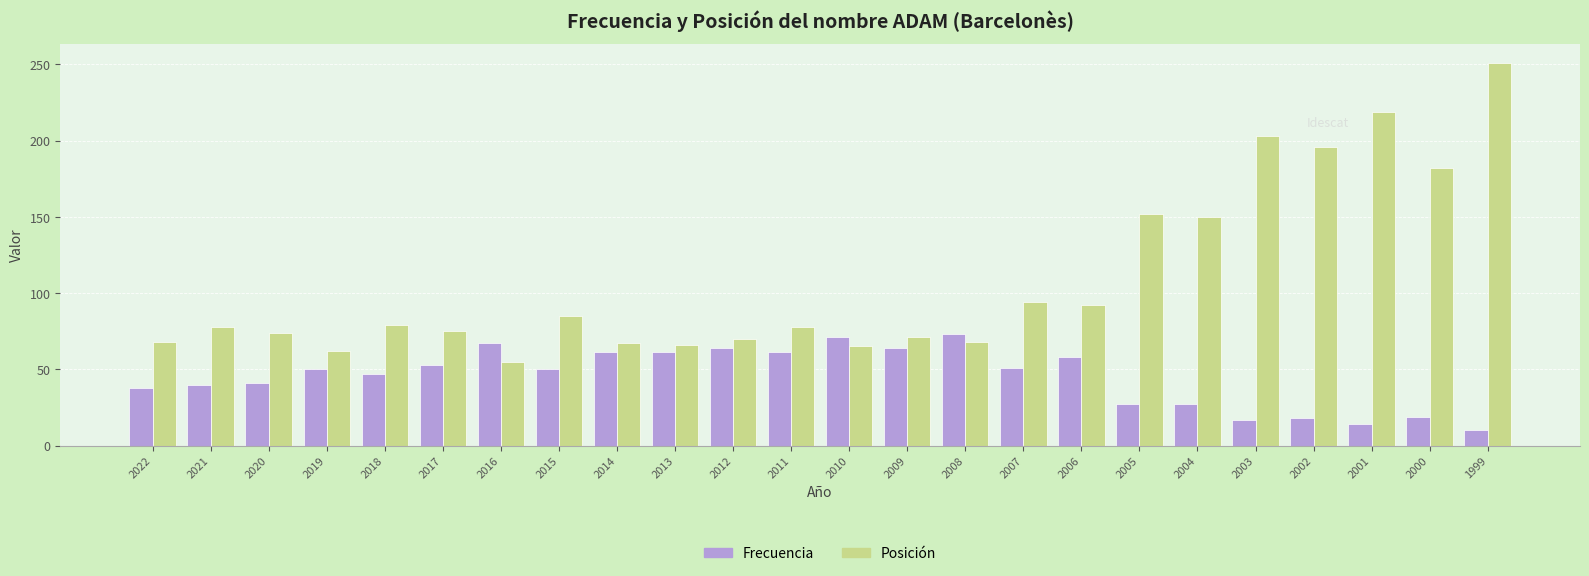

At which category is the sum across all series the highest?

1999